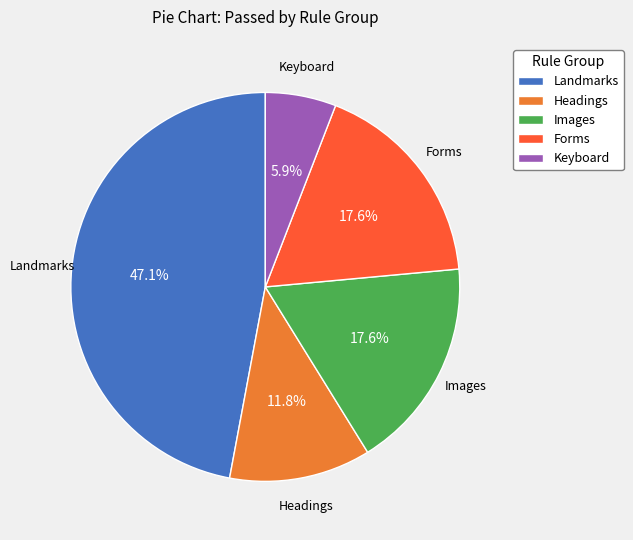

How many segments does this pie chart have?

5